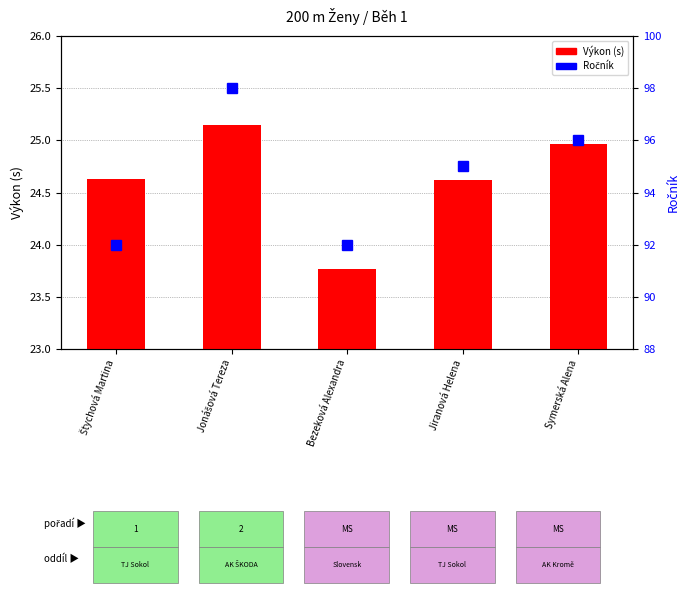

At Štychová Martina, list the series in order from largest to smallest.

Ročník, Výkon